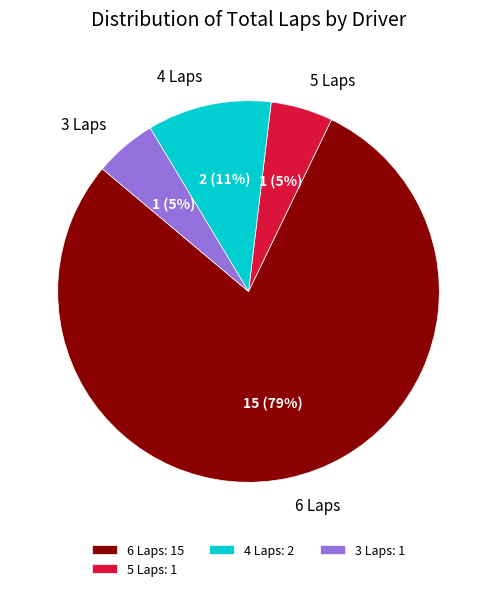

Does 6 Laps account for over 50% of the chart?

Yes